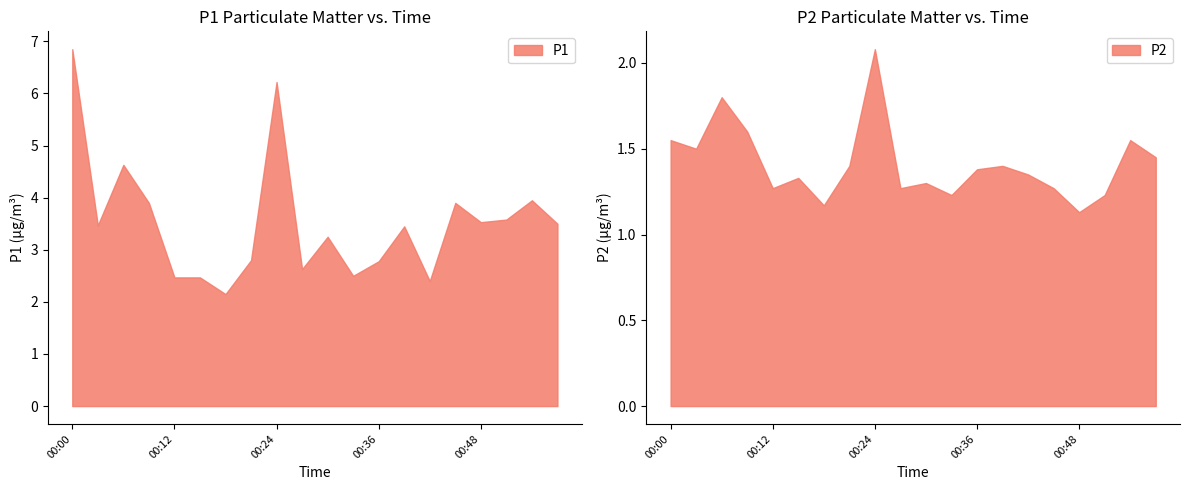

What is the maximum value shown in the chart?

6.8